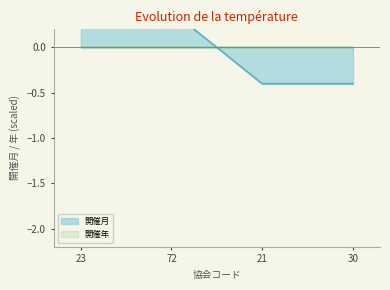

Reading left to right, list all the values displayed in this chart.

23=0.4	72=0.4	21=-0.4	30=-0.4